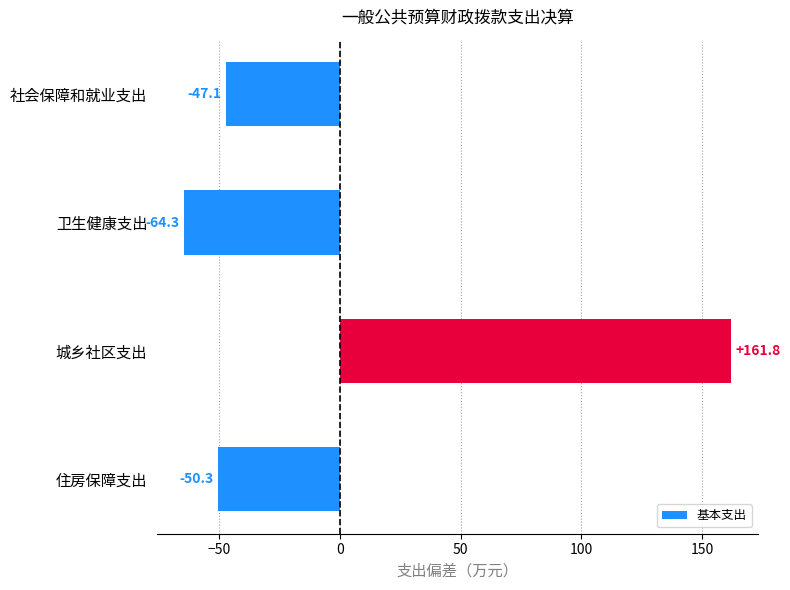

What is the value of the 2nd bar from the top?

-64.3